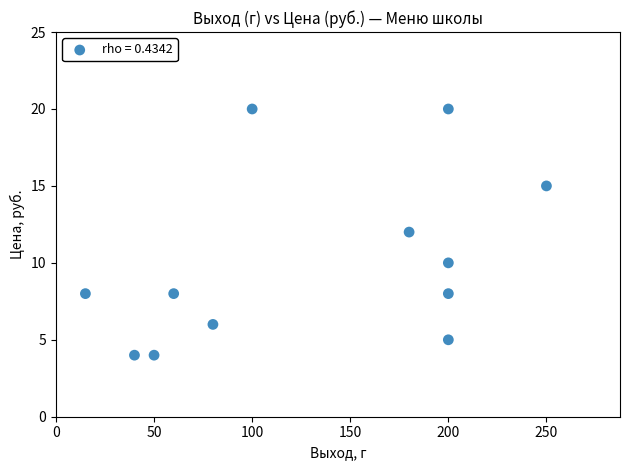

What is the average X value?

131